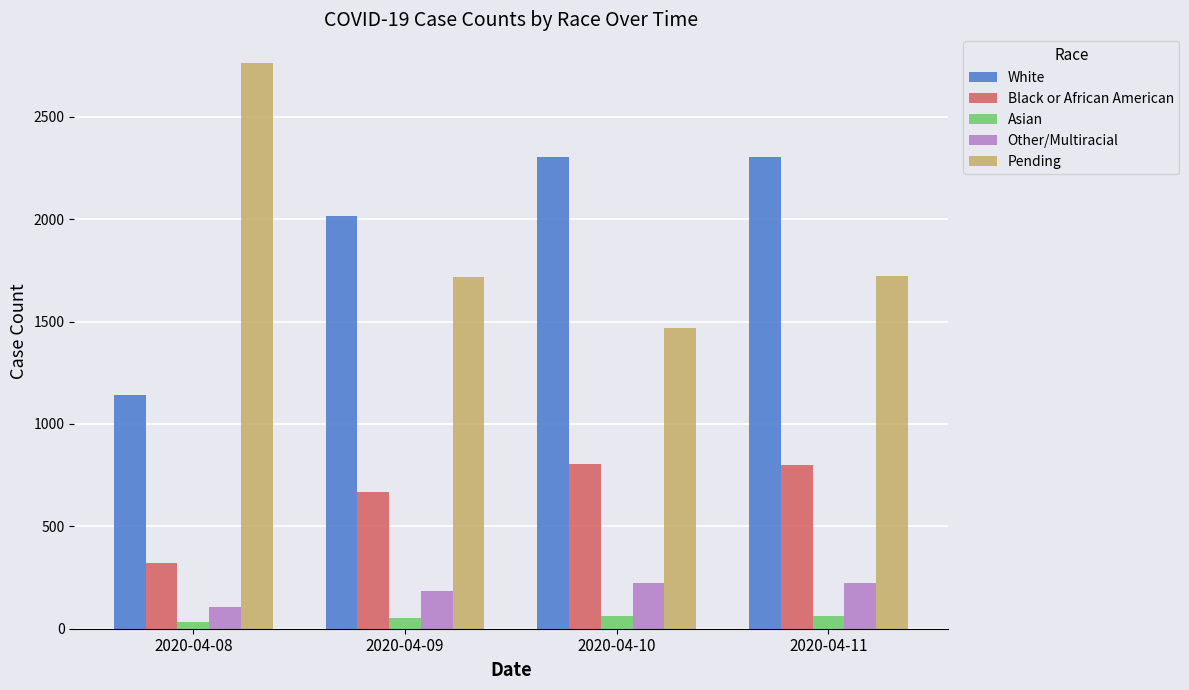

How many values in the Asian series are below 61?

2